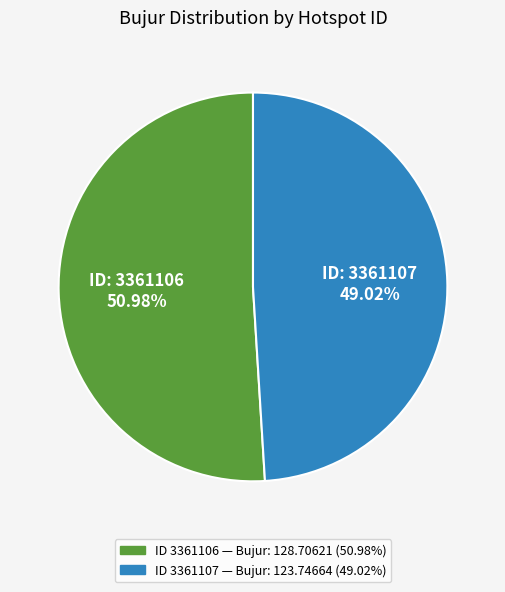

Rank the categories by value from highest to lowest.

ID: 3361106, ID: 3361107